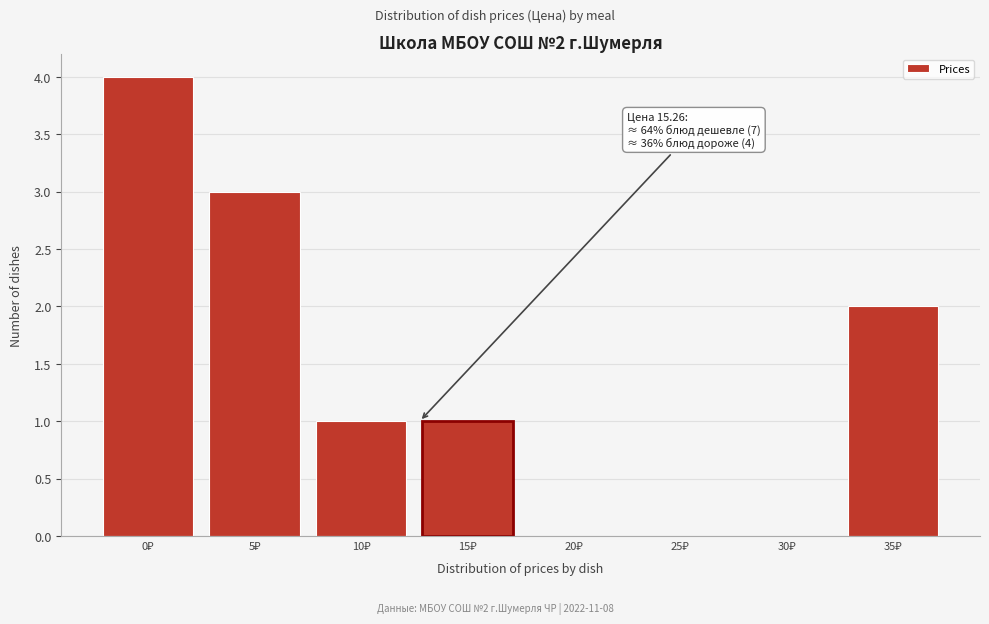

What is the greatest value displayed?

4